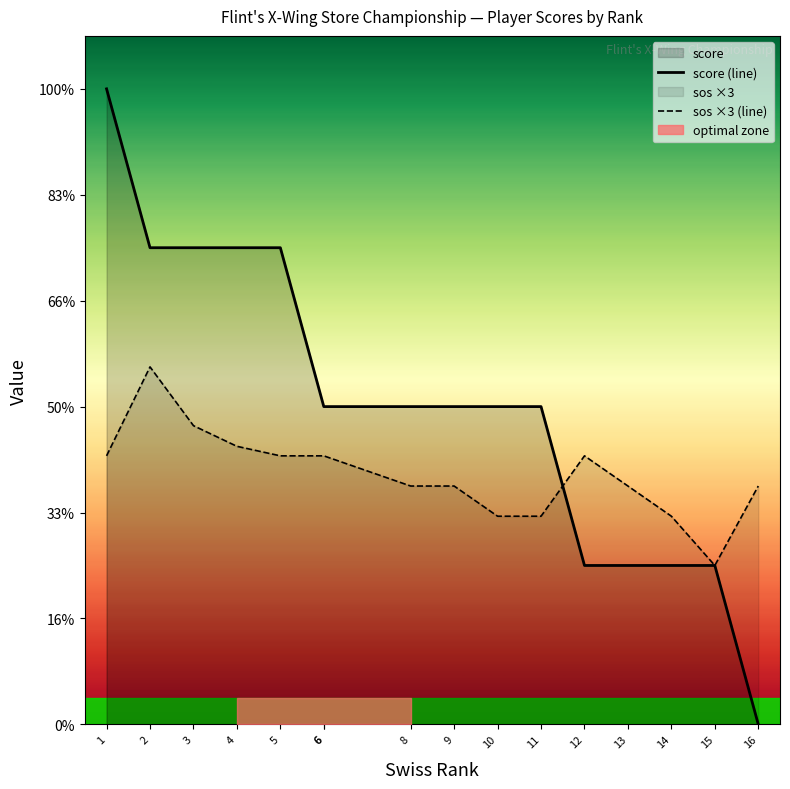

Where do score (line) and sos ×3 (line) first cross each other?

11 and 12